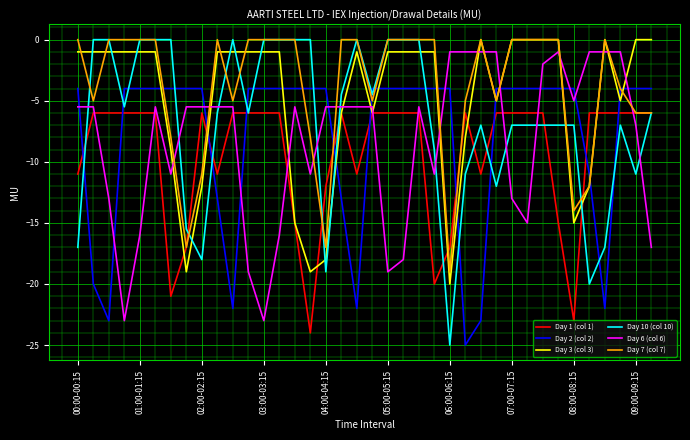

Which series has the widest spread of values?

Day 10 (col 10)